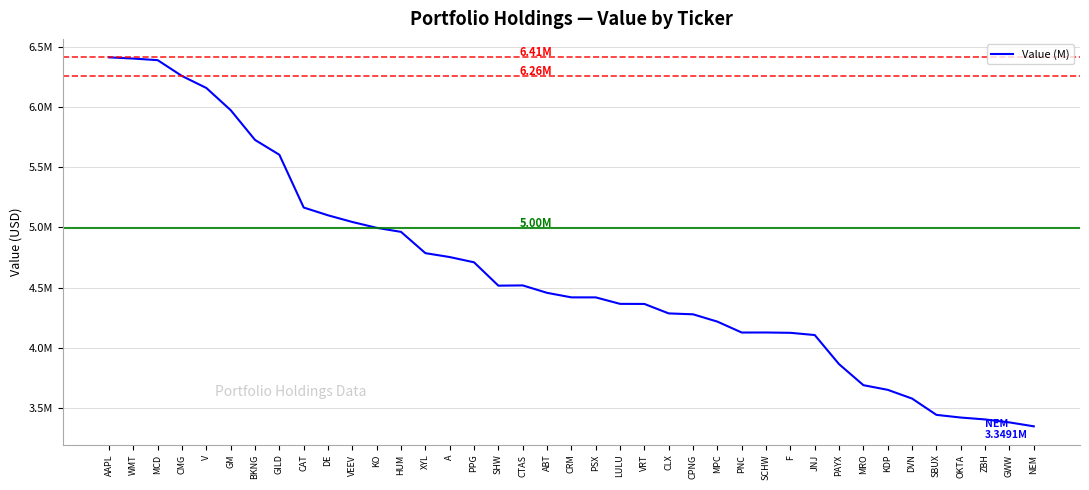

Does the chart have visible grid lines?

Yes